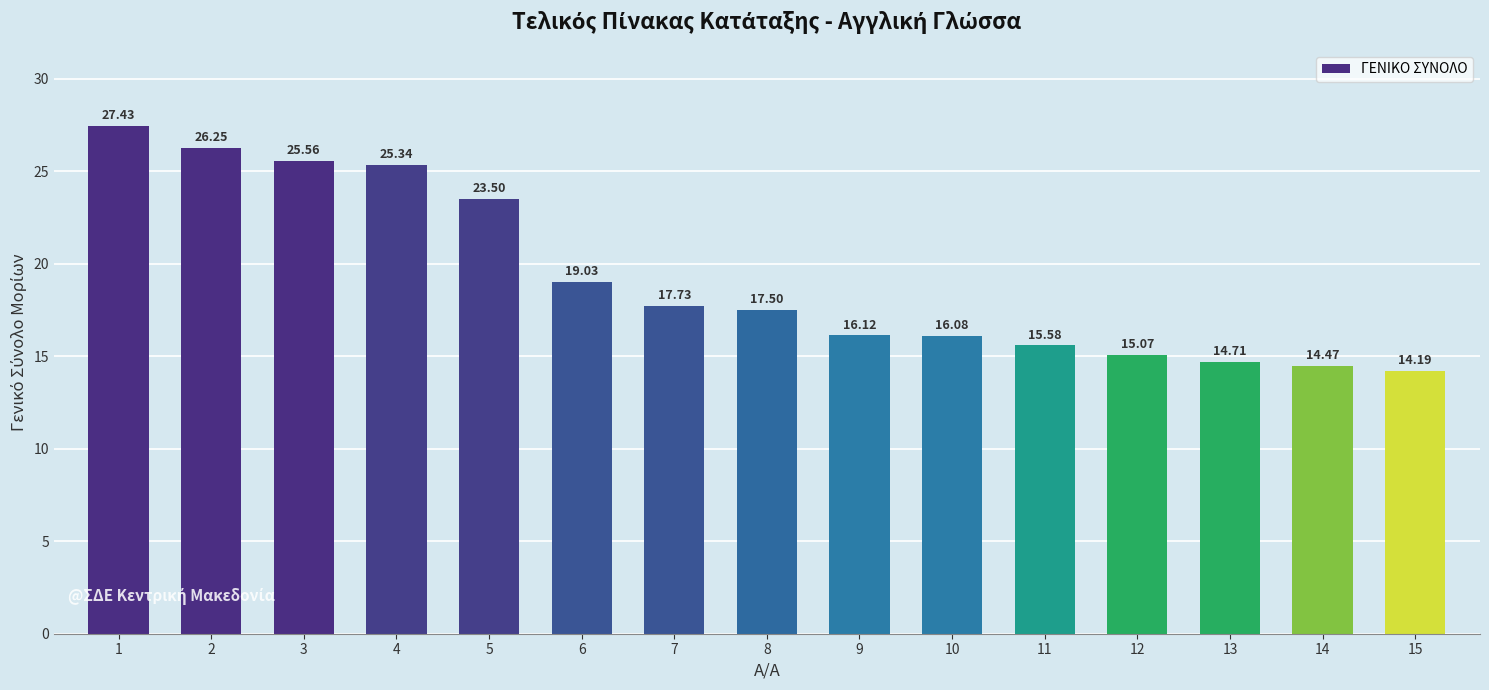

The chart shows a value of 6.8 at 6. True or false?

False